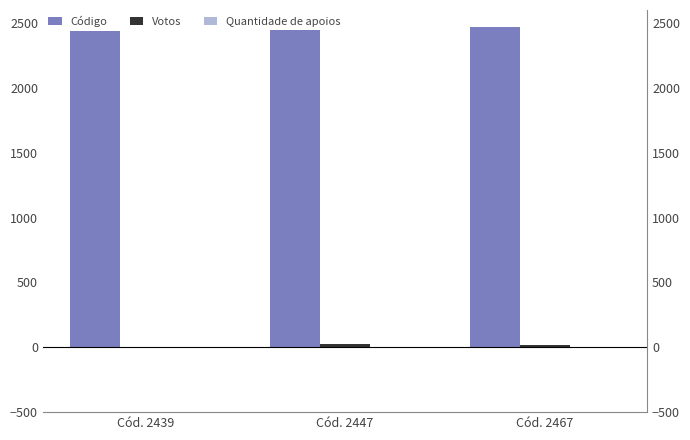

How many values in the Votos series exceed 15?

1